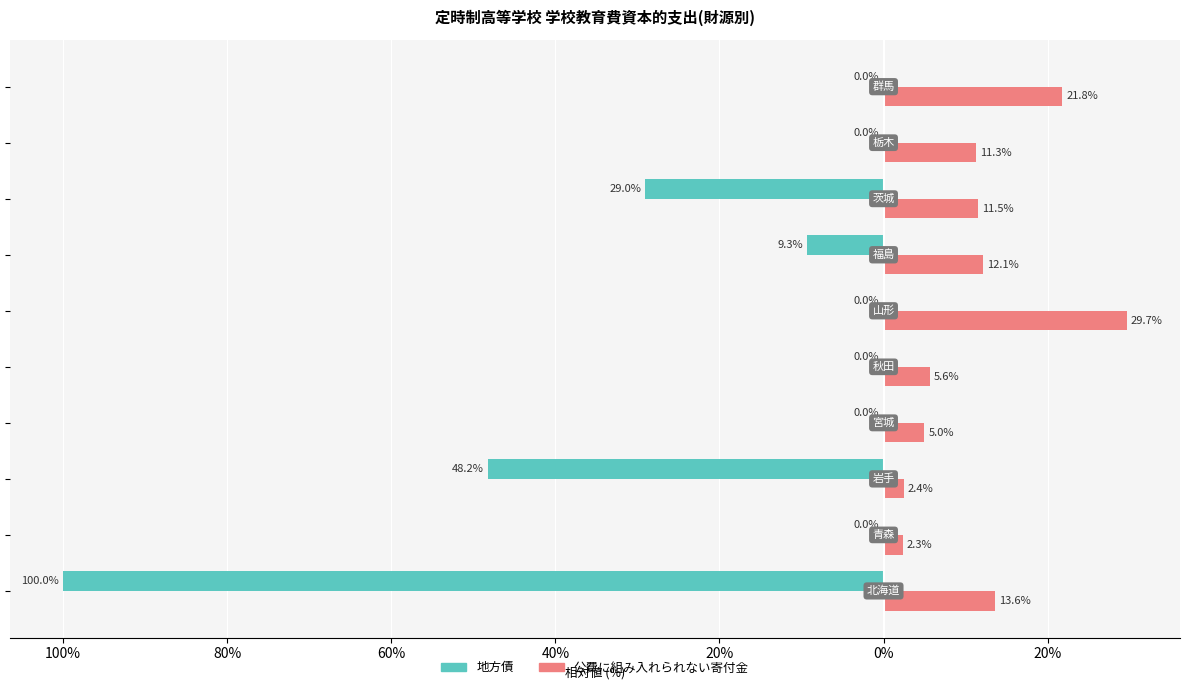

What are all the series names shown in the legend?

地方債, 公費に組み入れられない寄付金